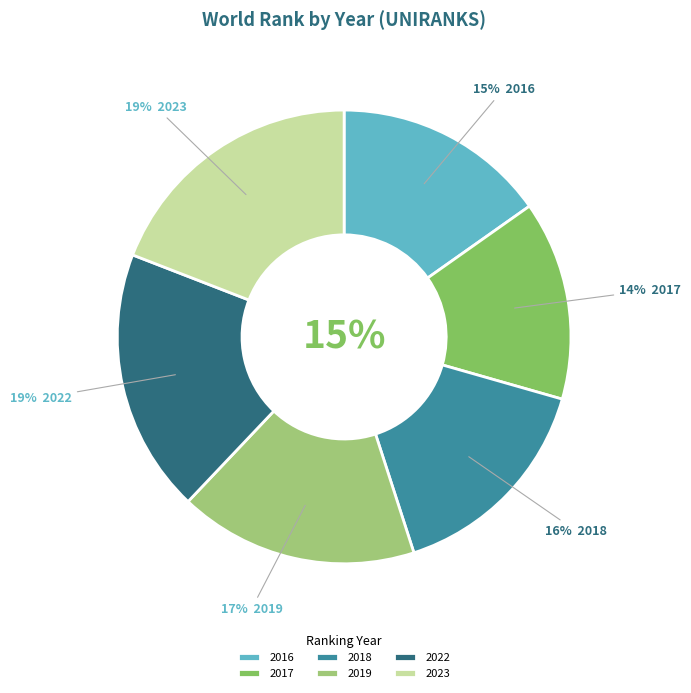

Is it true that 2016 is 15% of the pie?

True